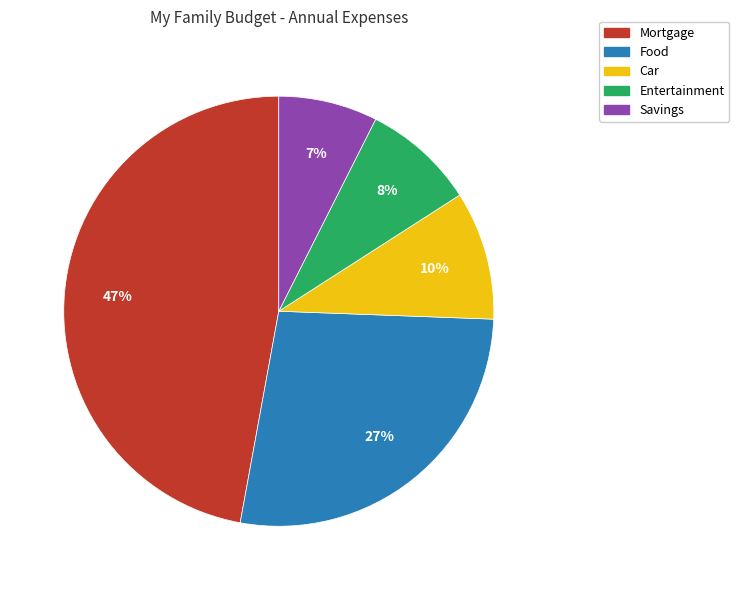

To the nearest percent, what is the average slice percentage?

20%